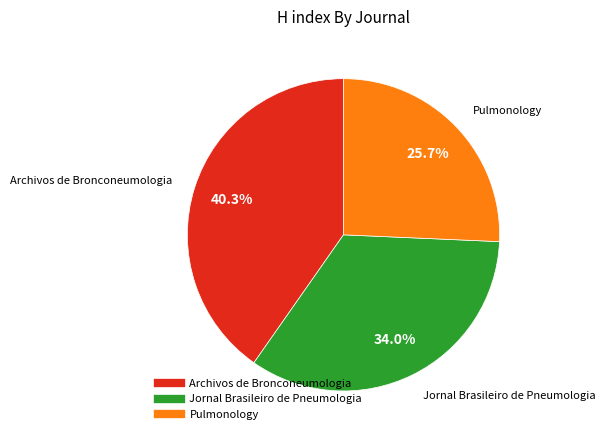

To the nearest percent, what is the difference between the largest and smallest slice percentages?

15%